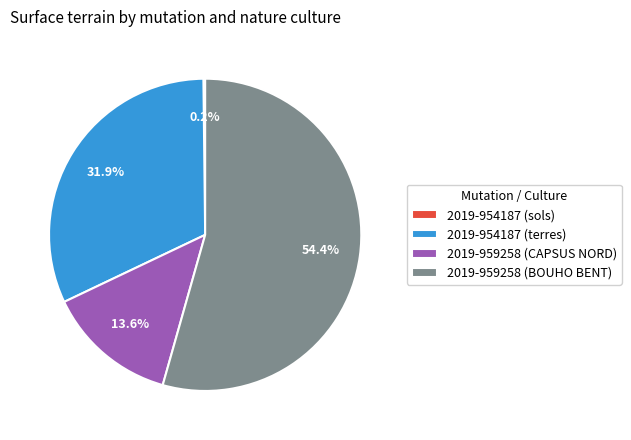

What is the majority slice?

2019-959258 (BOUHO BENT)